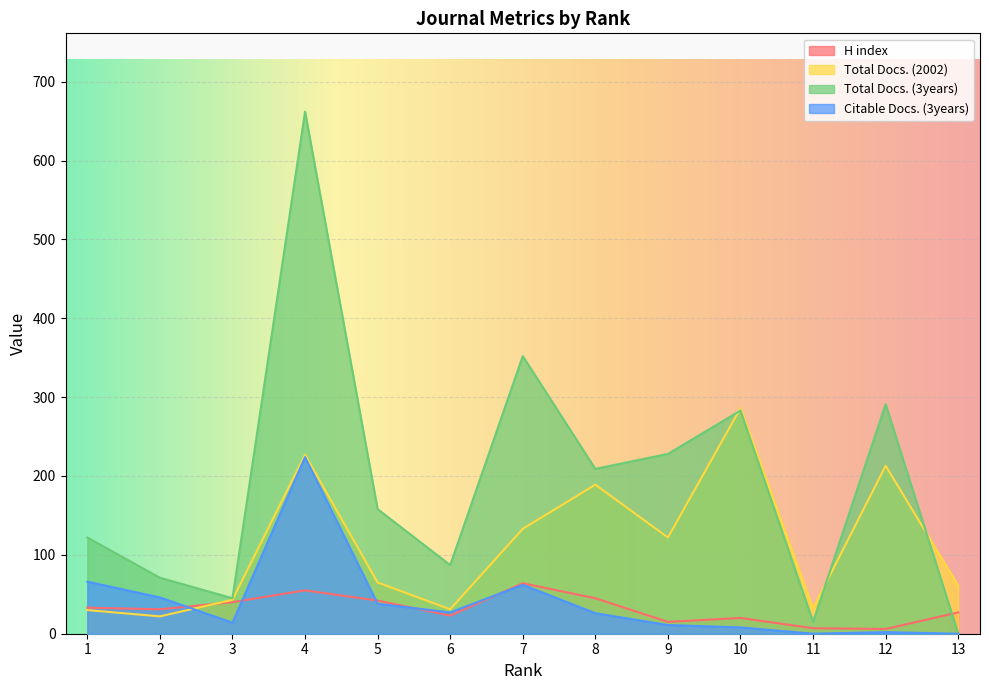

What is the minimum value for Total Docs. (2002)?

22